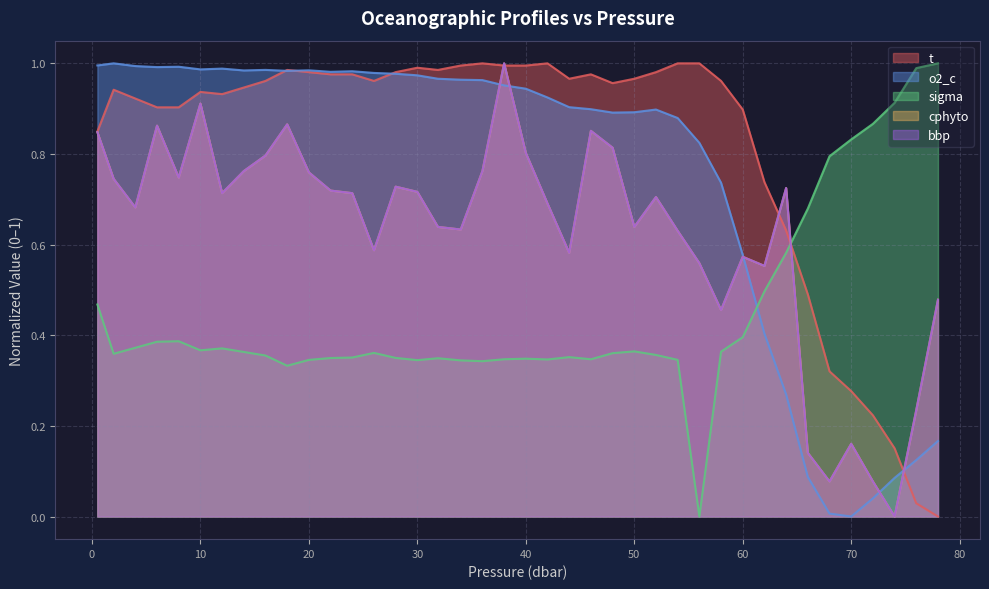

The value of bbp at 31.9 is 1.1. True or false?

False